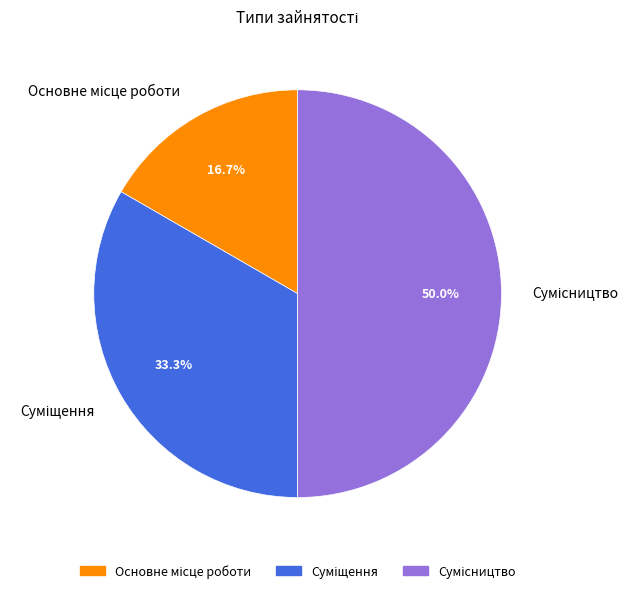

To the nearest percent, what is the combined percentage of Сумісництво and Суміщення?

83%